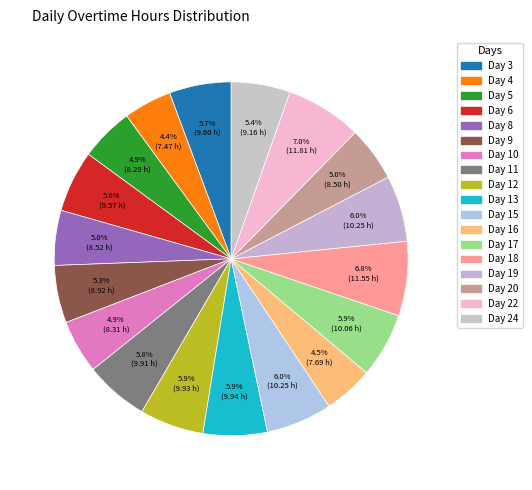

Is it true that Day 12 is 18% of the pie?

False